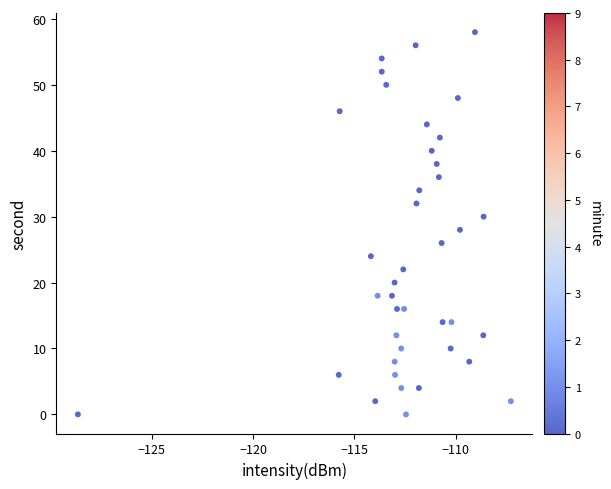

What is the range of Y values (max minus min)?

58